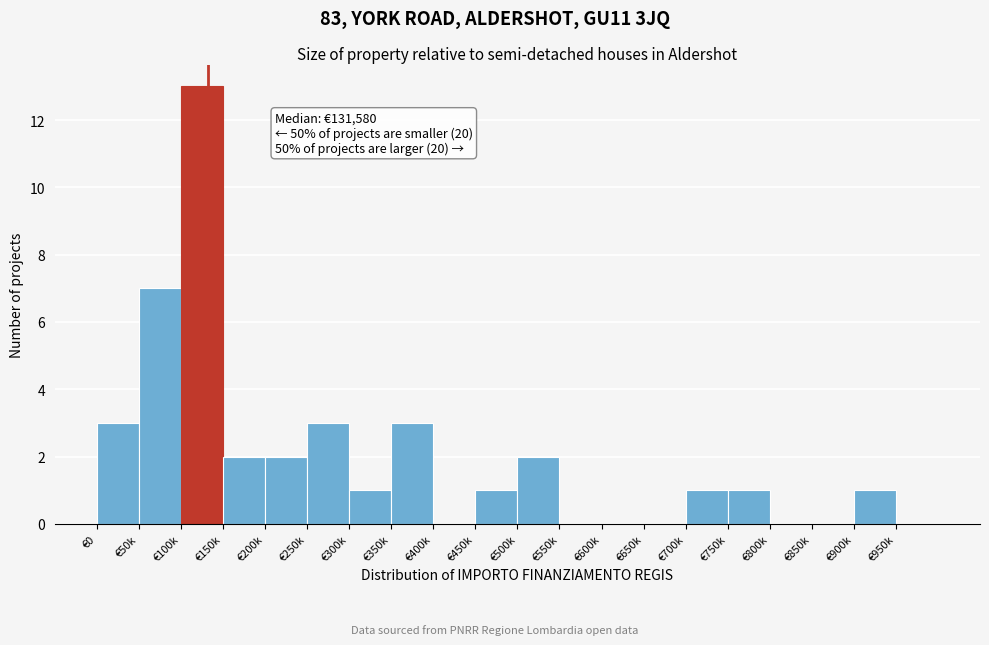

Reading left to right, what are all the values shown in this chart?

€0=3	€50k=7	€100k=13	€150k=2	€200k=2	€250k=3	€300k=1	€350k=3	€400k=0	€450k=1	€500k=2	€550k=0	€600k=0	€650k=0	€700k=1	€750k=1	€800k=0	€850k=0	€900k=1	€950k=0